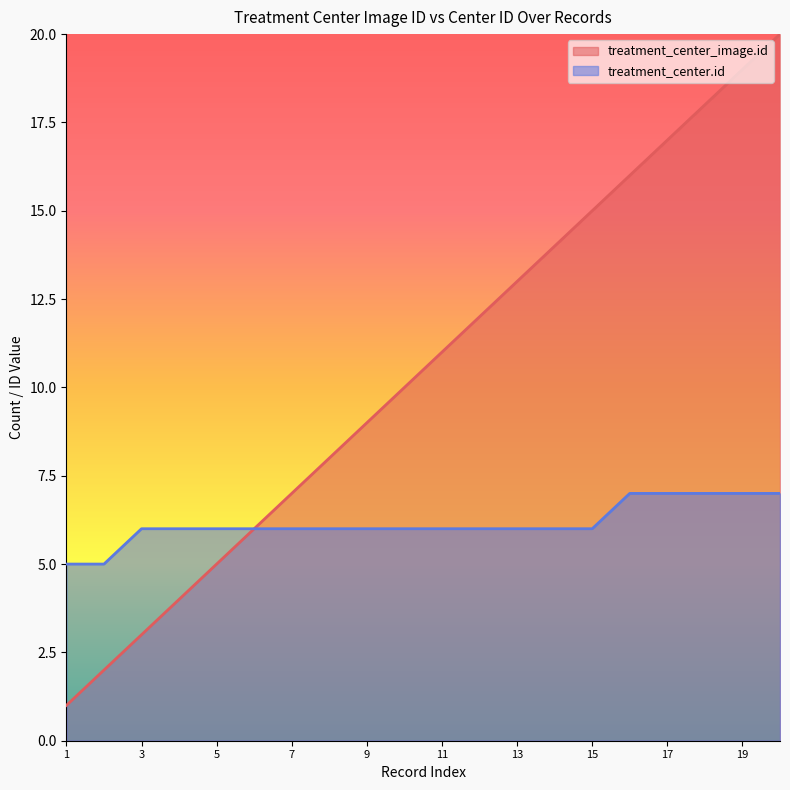

How many lines are shown in the chart?

2